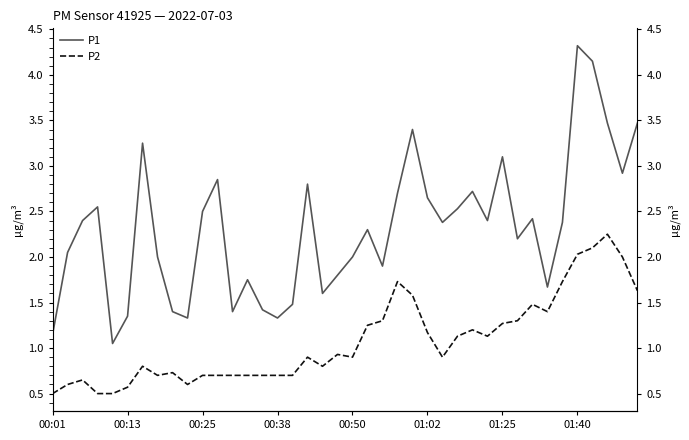

True or false: P2 and P1 intersect in this chart.

False